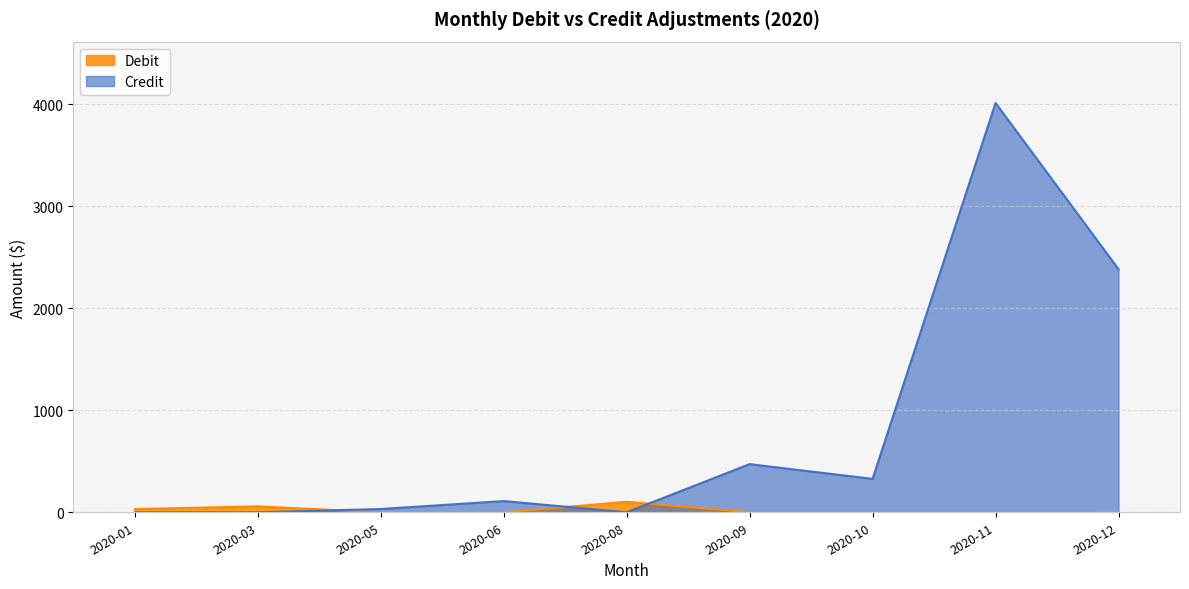

The value of Credit at 2020-01 is 45.7. True or false?

False